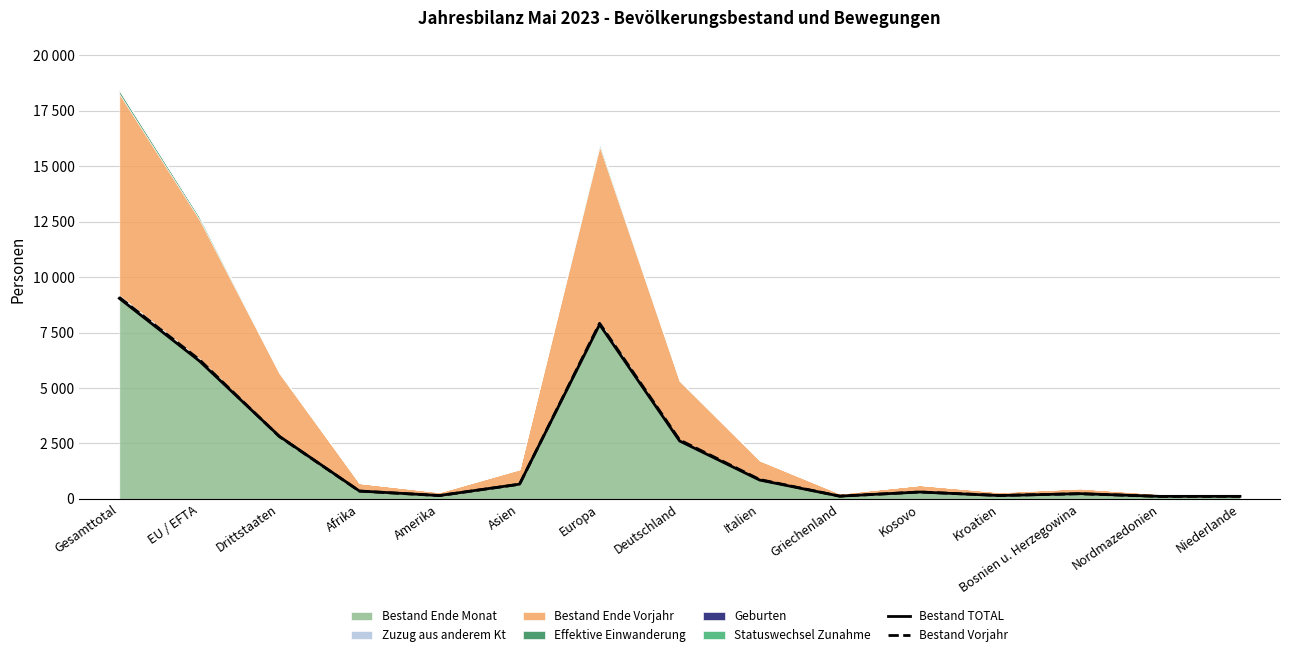

At which category does the chart reach its peak across all series?

Gesamttotal